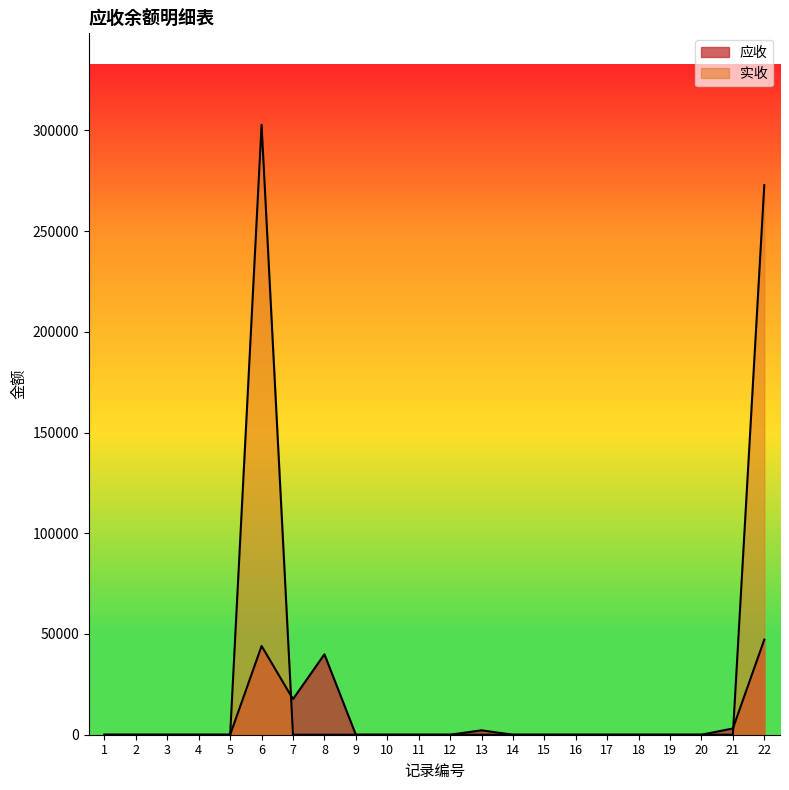

At which category is the sum across all series the highest?

6